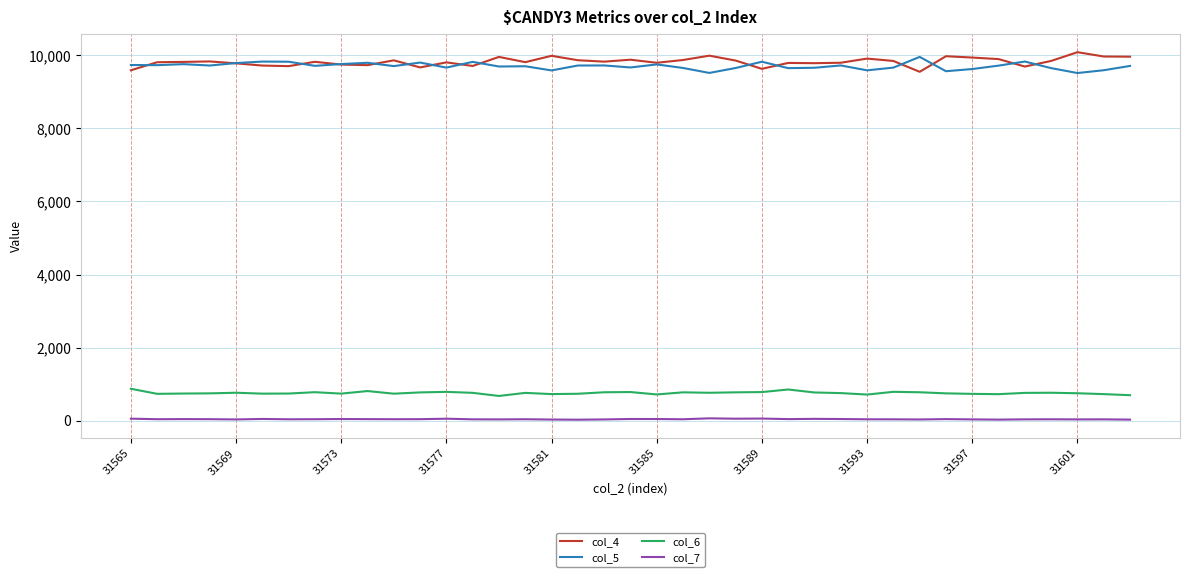

True or false: col_6 and col_4 cross at least once.

False